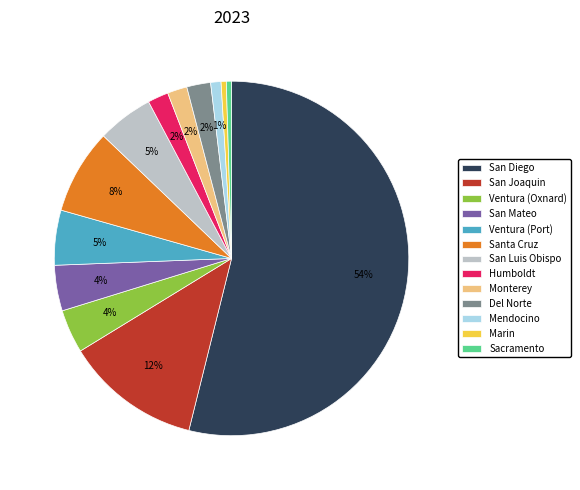

Which slice is the largest?

San Diego